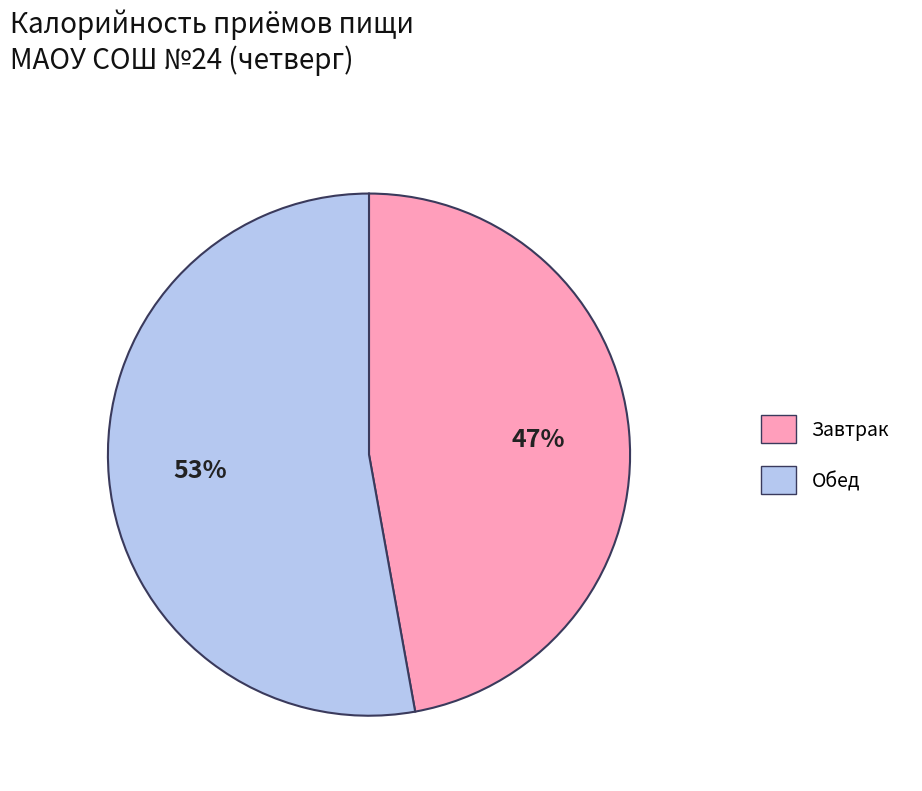

To the nearest percent, what is the difference between the largest and smallest slice percentages?

6%